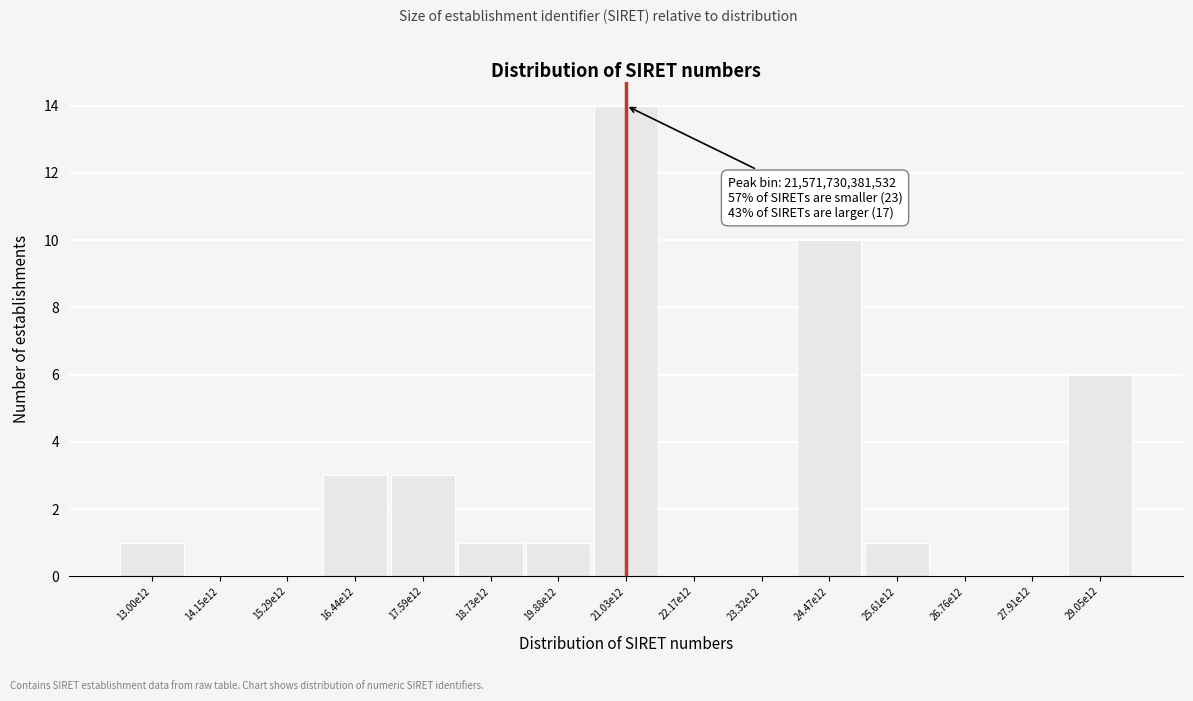

Reading left to right, transcribe all the data shown in this chart.

13.00e12=1	14.15e12=0	15.29e12=0	16.44e12=3	17.59e12=3	18.73e12=1	19.88e12=1	21.03e12=14	22.17e12=0	23.32e12=0	24.47e12=10	25.61e12=1	26.76e12=0	27.91e12=0	29.05e12=6